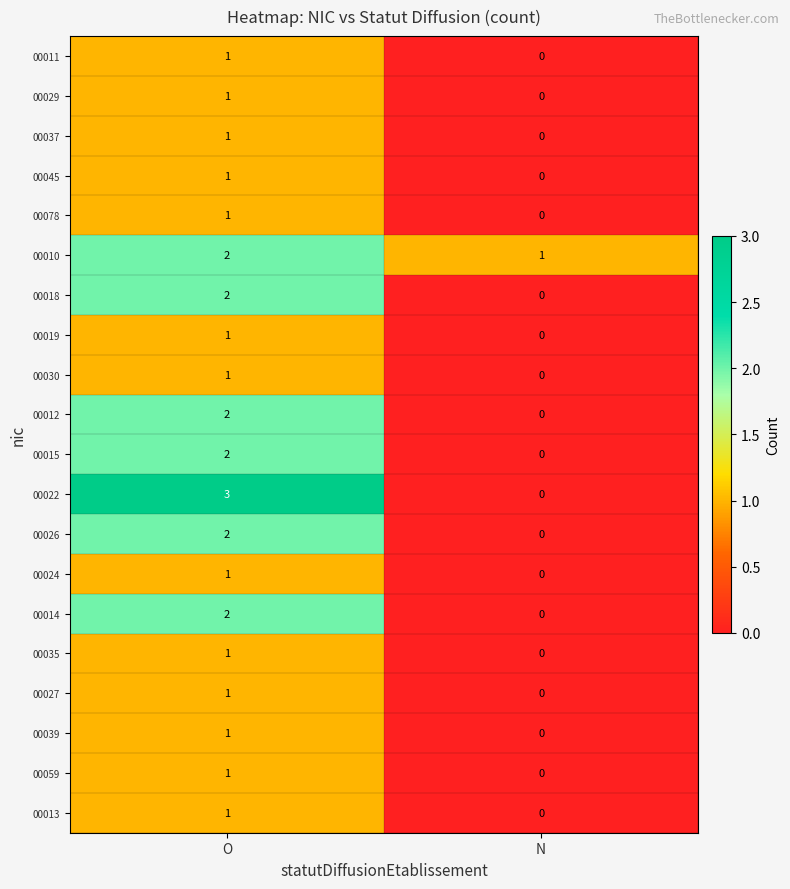

The 00030 series shows 1 at O. True or false?

True